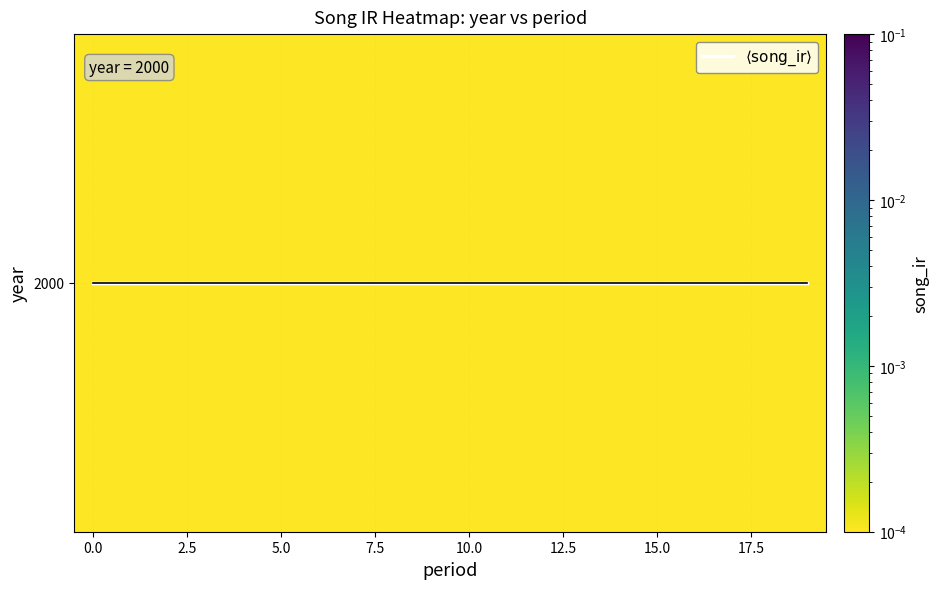

List the series in order of their overall mean, highest first.

$\langle \mathrm{song\_ir} \rangle$, 2000